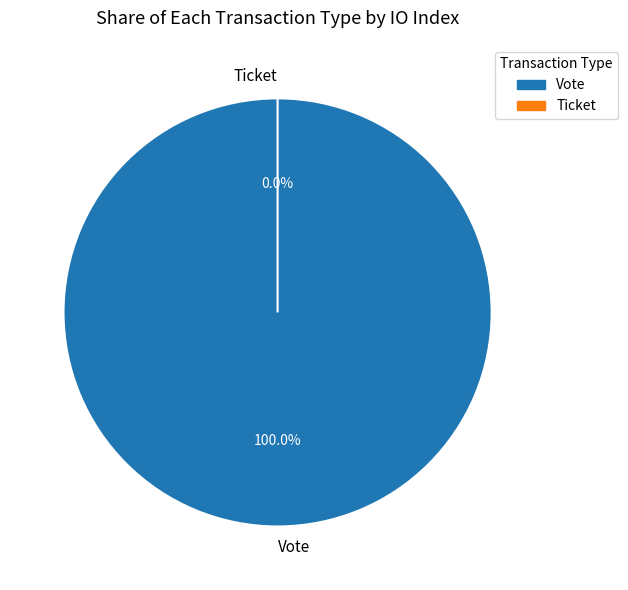

To the nearest percent, what portion does Vote represent?

100%